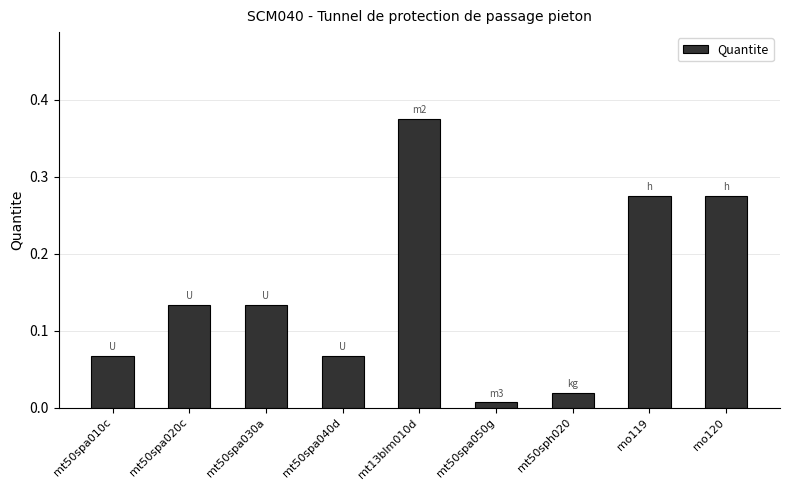

At which category does the chart reach its minimum across all series?

mt50spa050g